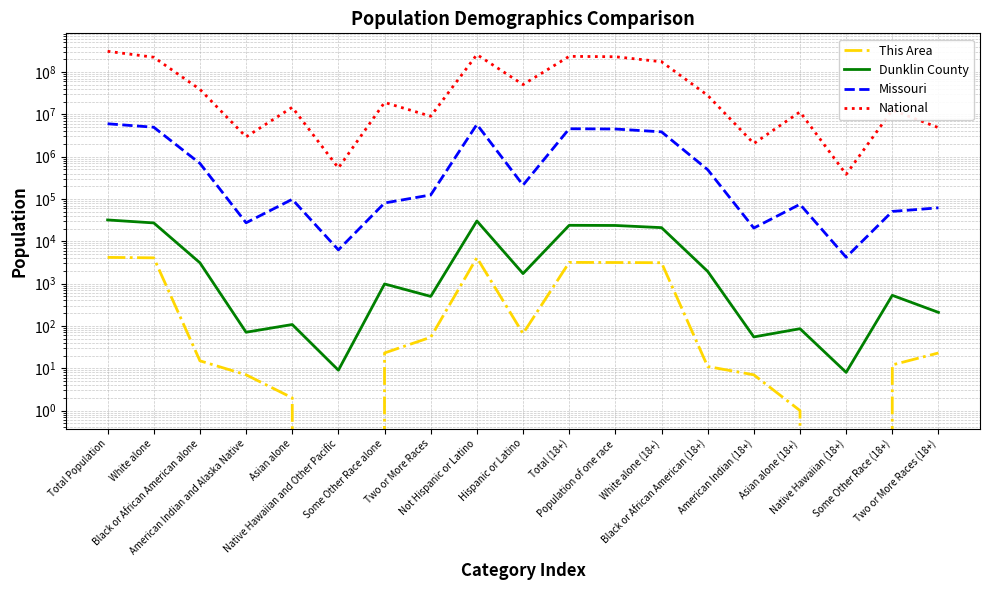

What position from the left is Total Population?

1